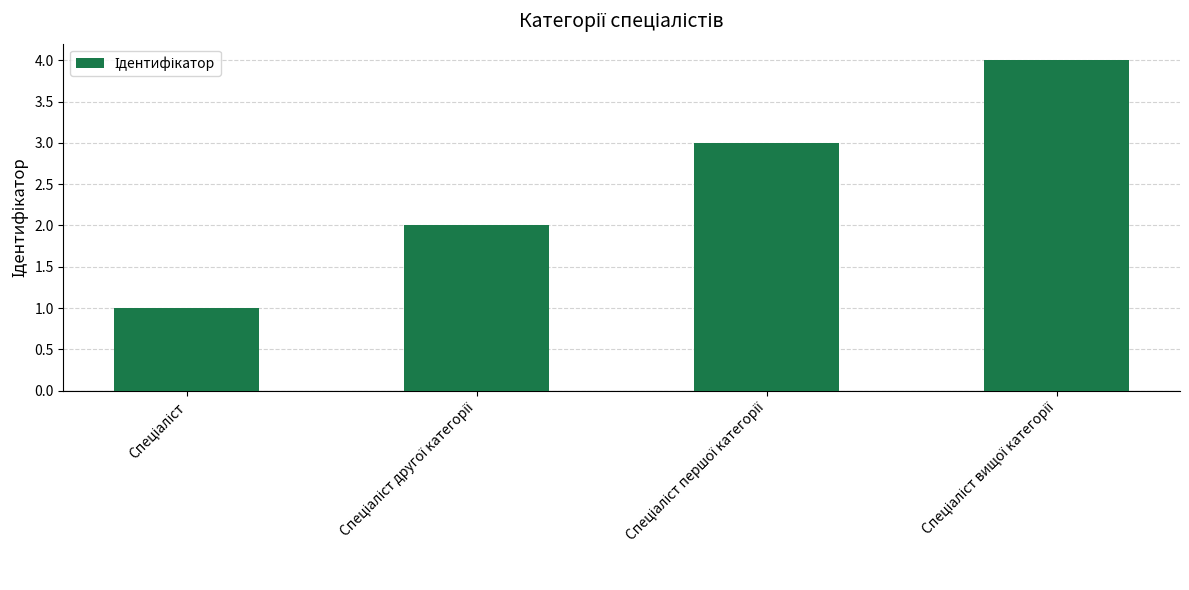

How many distinct data groups are displayed?

1